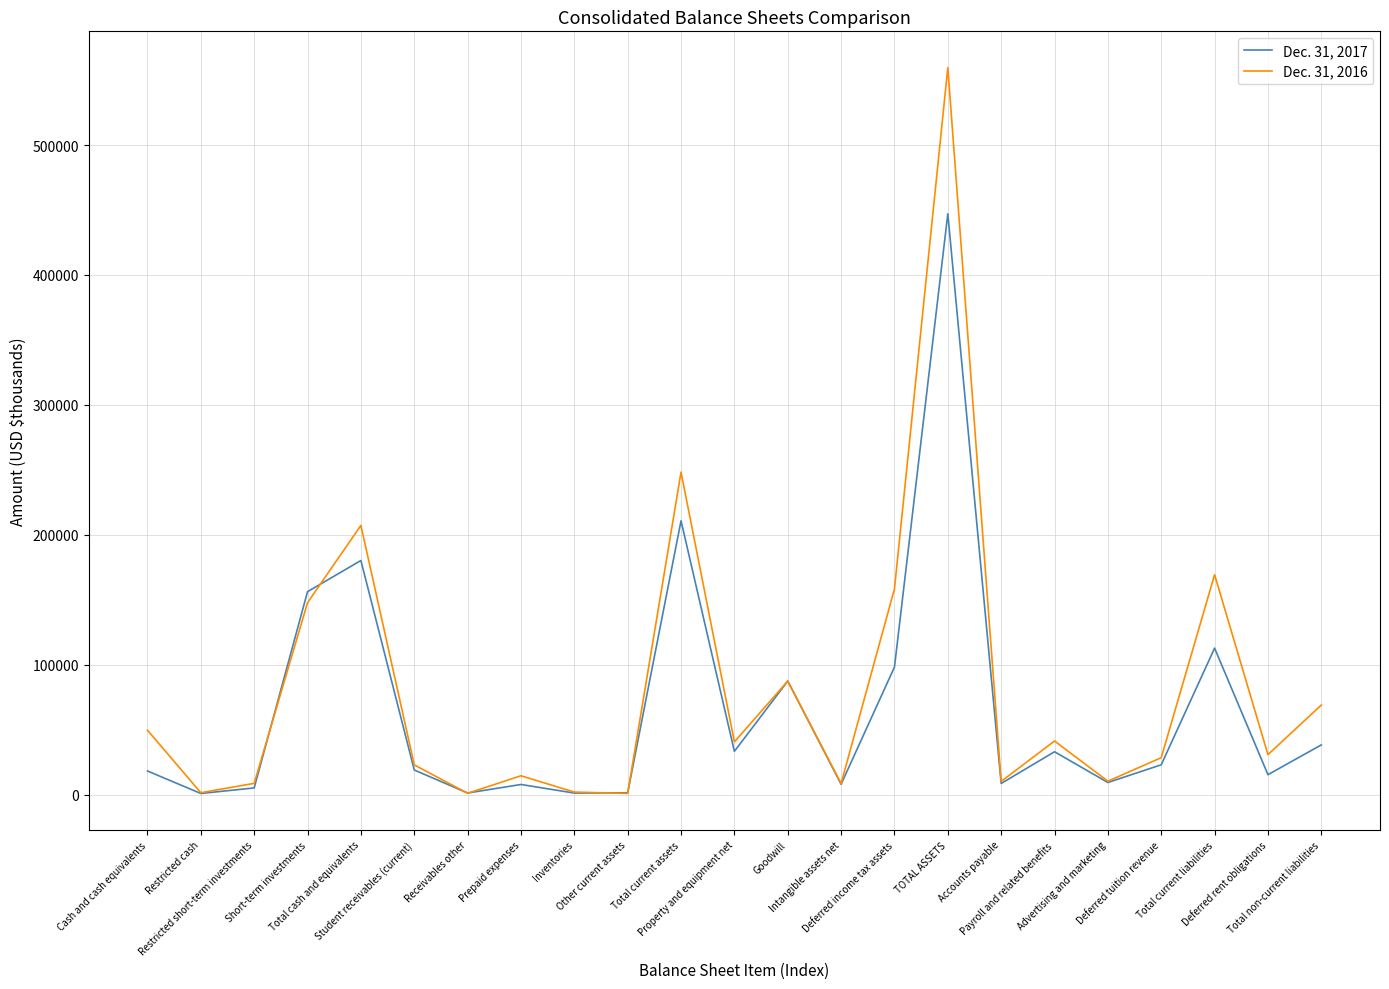

Which series has the largest range (max minus min)?

Dec. 31, 2016